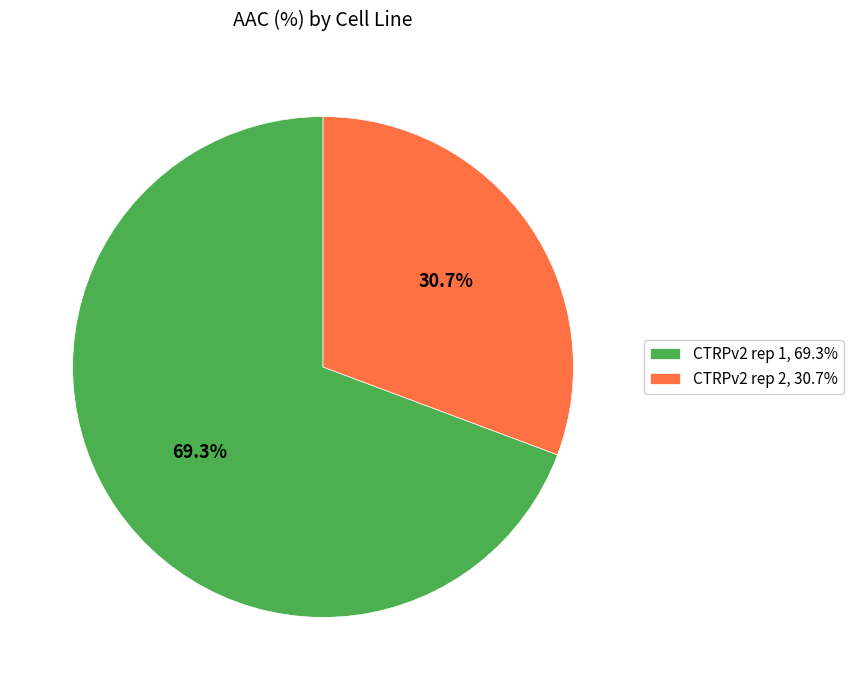

What is the ratio of the value at CTRPv2 rep 2 to the value at CTRPv2 rep 1?

0.4